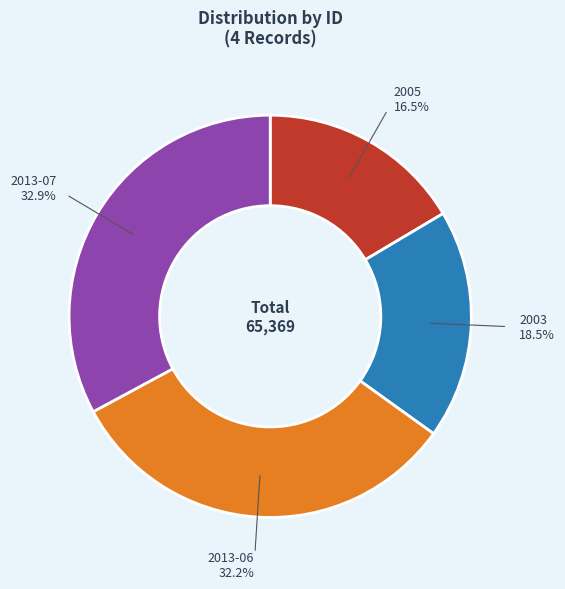

Does any single category account for the majority?

No